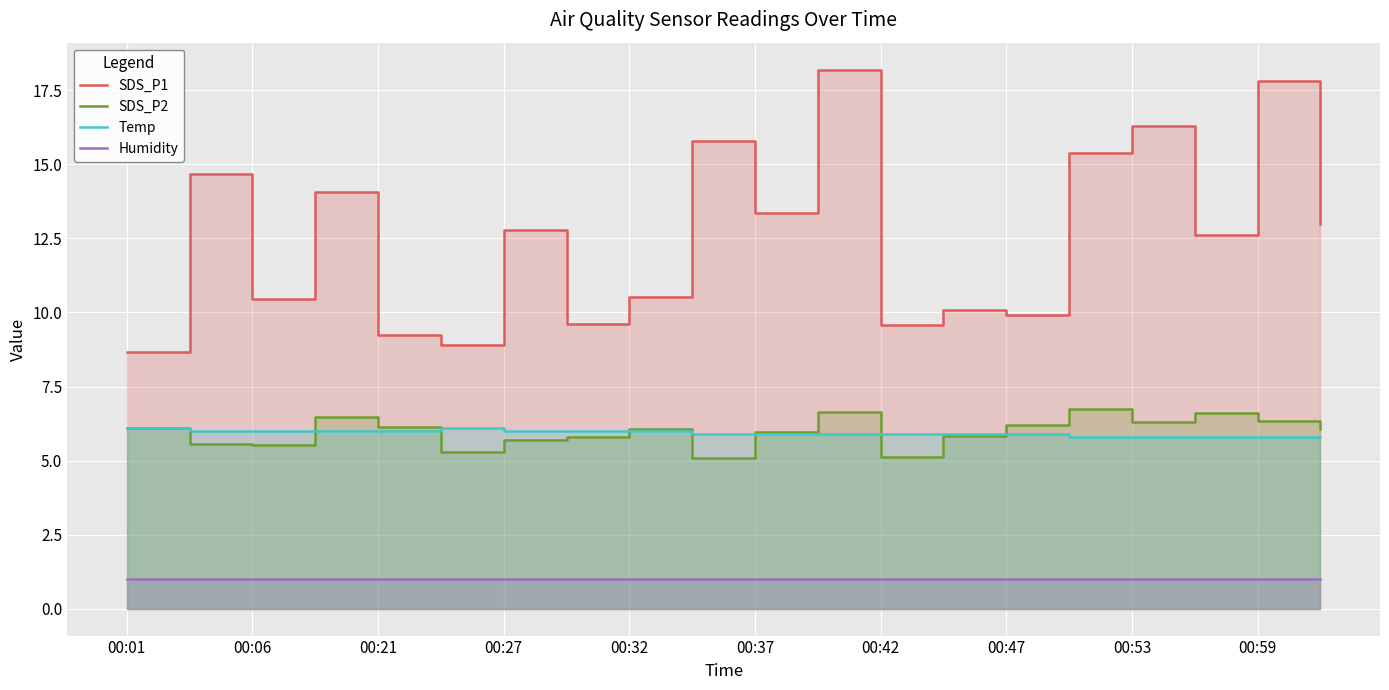

Reading left to right, extract all data points from this chart.

SDS_P1: 8.7	14.7	10.5	14.1	9.2	8.9	12.8	9.6	10.5	15.8	13.4	18.2	9.6	10.1	9.9	15.4	16.3	12.6	17.8	13.0
SDS_P2: 6.1	5.6	5.5	6.5	6.1	5.3	5.7	5.8	6.1	5.1	6.0	6.6	5.1	5.8	6.2	6.7	6.3	6.6	6.3	6.1
Temp: 6.1	6.0	6.0	6.0	6.0	6.1	6.0	6.0	6.0	5.9	5.9	5.9	5.9	5.9	5.9	5.8	5.8	5.8	5.8	5.8
Humidity: 1.0	1.0	1.0	1.0	1.0	1.0	1.0	1.0	1.0	1.0	1.0	1.0	1.0	1.0	1.0	1.0	1.0	1.0	1.0	1.0